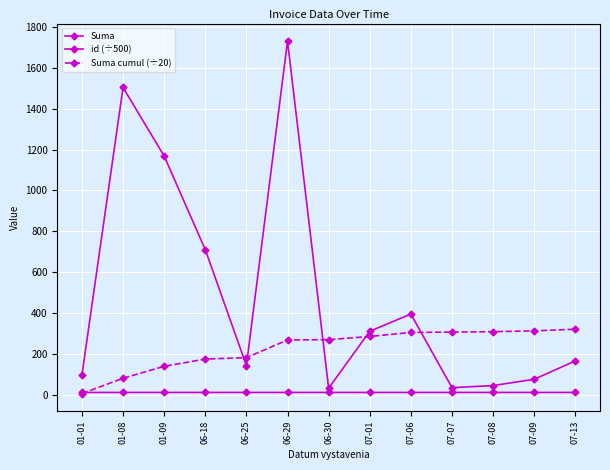

How many distinct data groups are displayed?

3